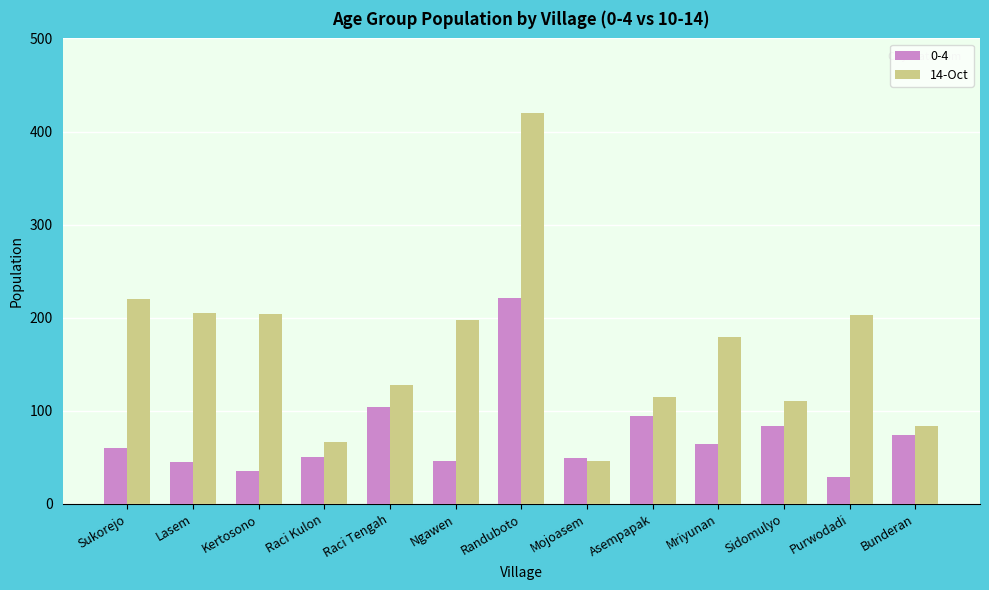

What is the lowest value of the 0-4 series?

29